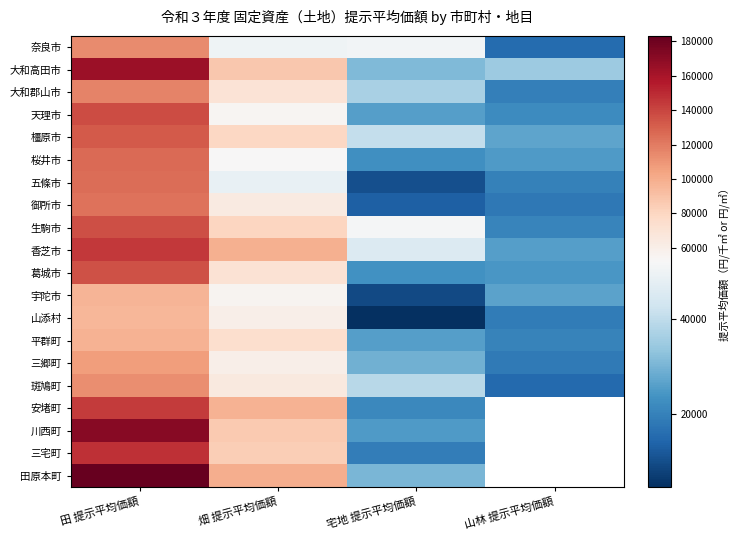

What value does the 奈良市 series have at 田 提示平均価額?

113667.0